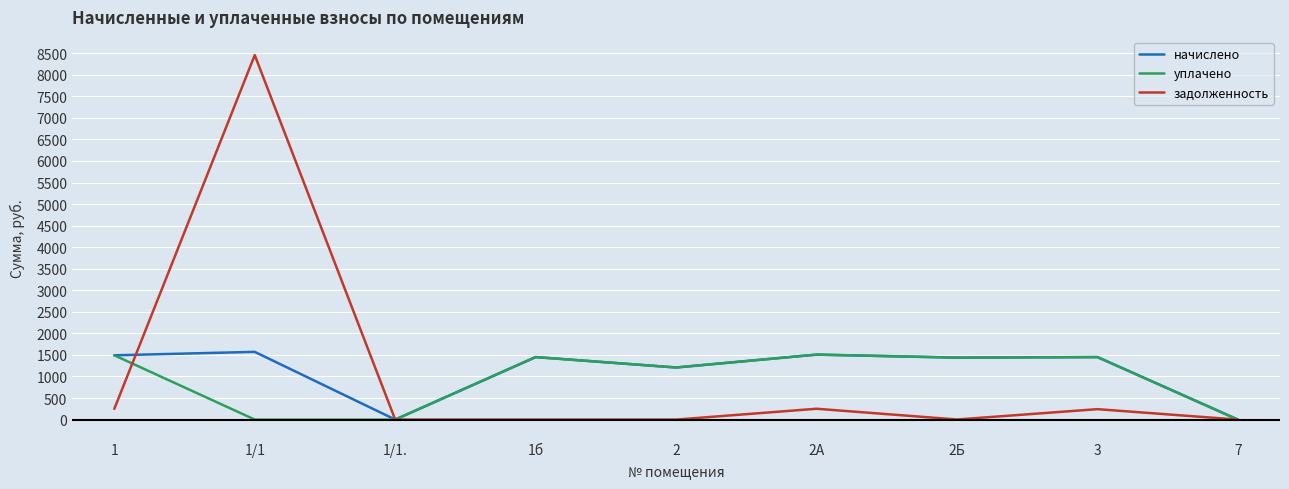

At which category is the sum across all series the highest?

1/1